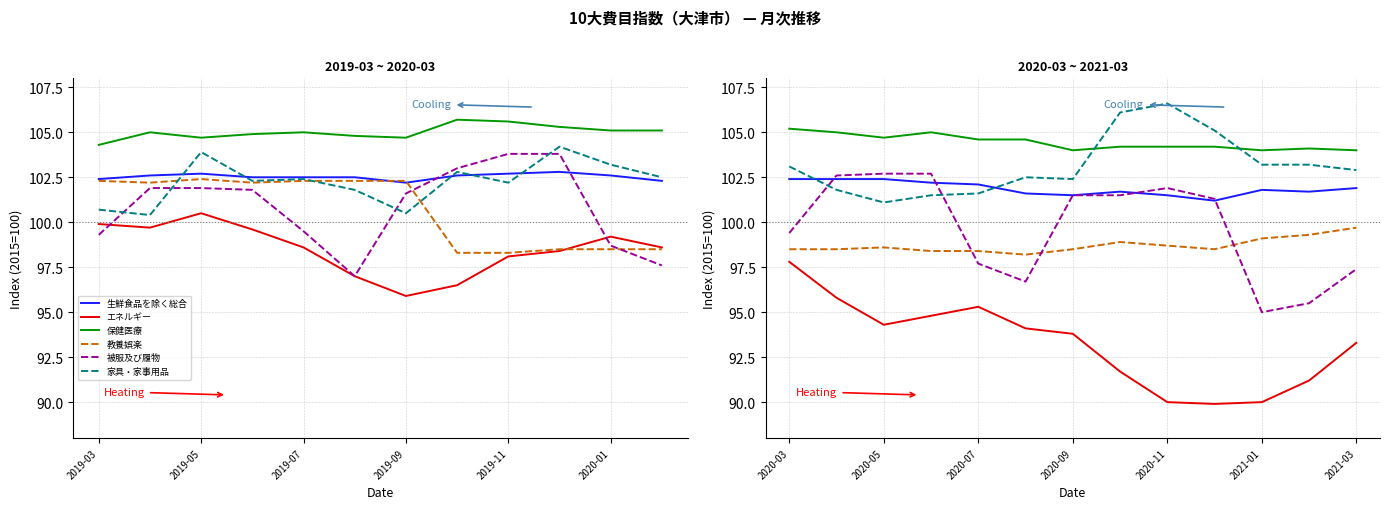

At how many categories does at least one series exceed 90?

13